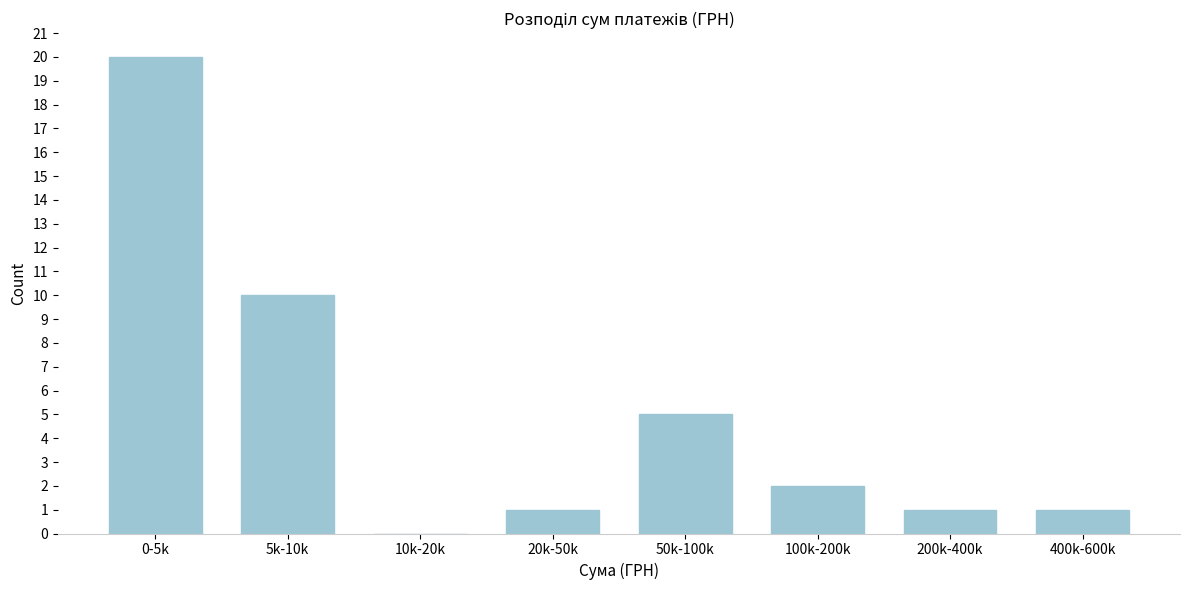

Reading left to right, extract all data points from this chart.

0-5k=20	5k-10k=10	10k-20k=0	20k-50k=1	50k-100k=5	100k-200k=2	200k-400k=1	400k-600k=1